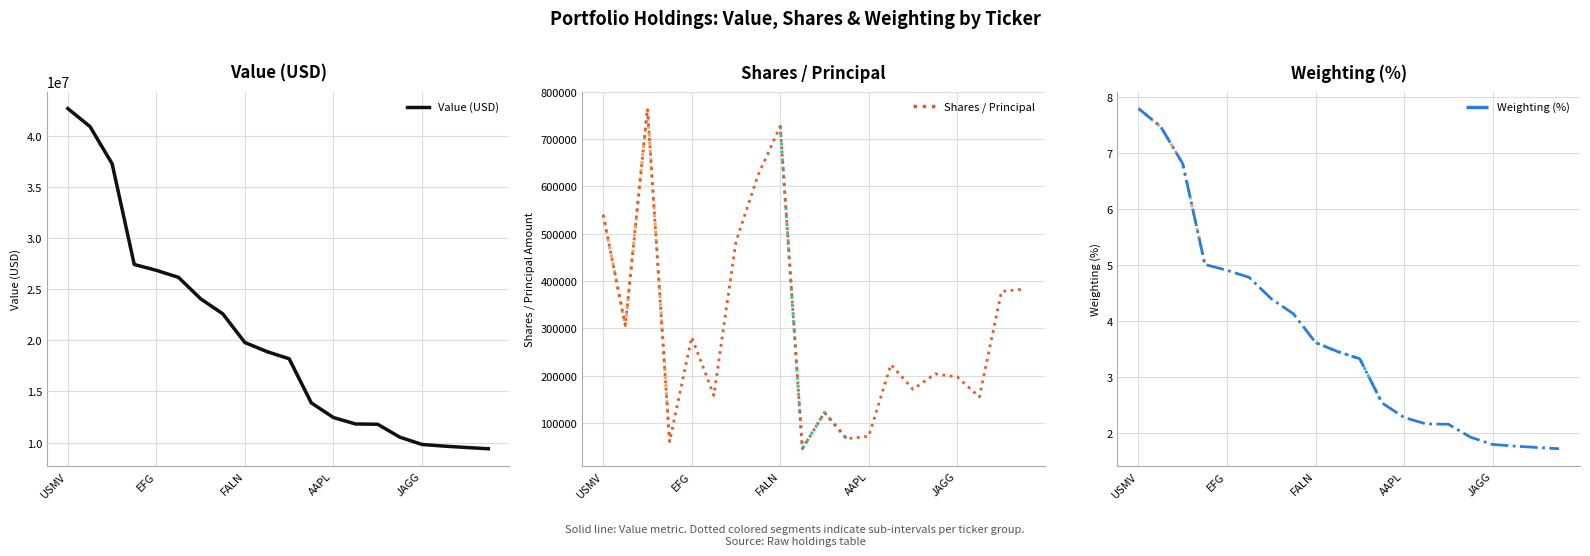

Is it true that Weighting (%) equals 1.9 at AAPL?

False